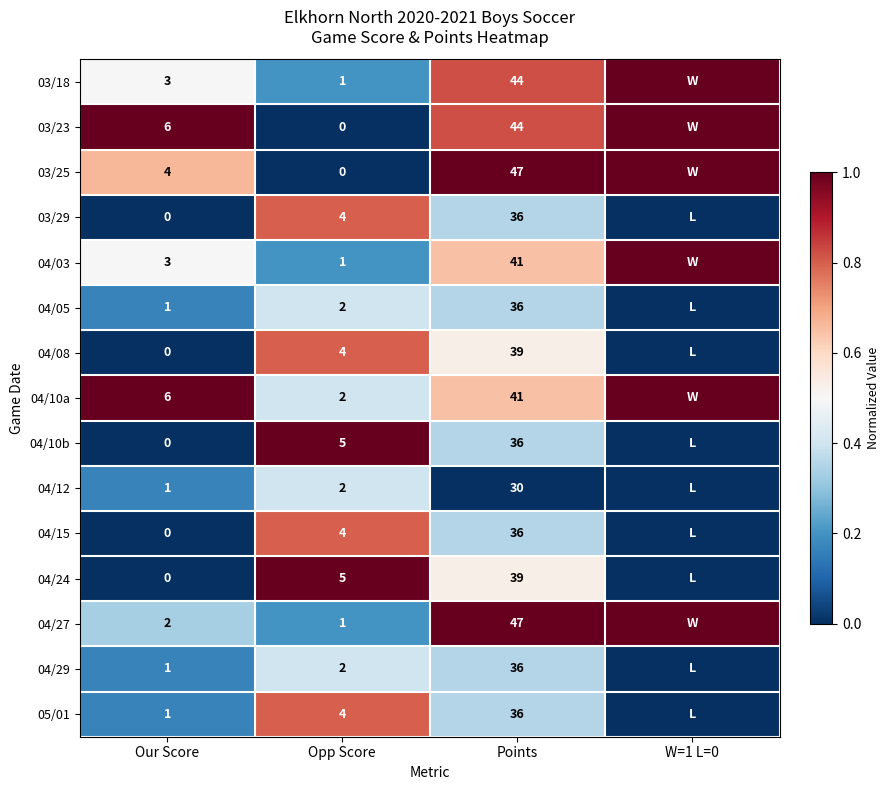

How many data points does each series have?

4